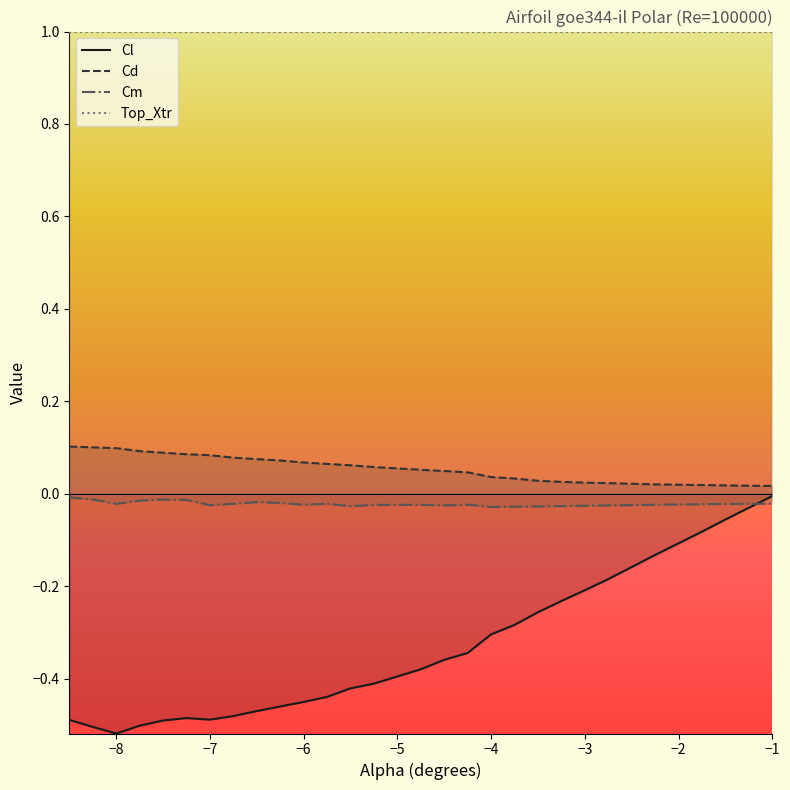

Which series has the largest range (max minus min)?

Cl